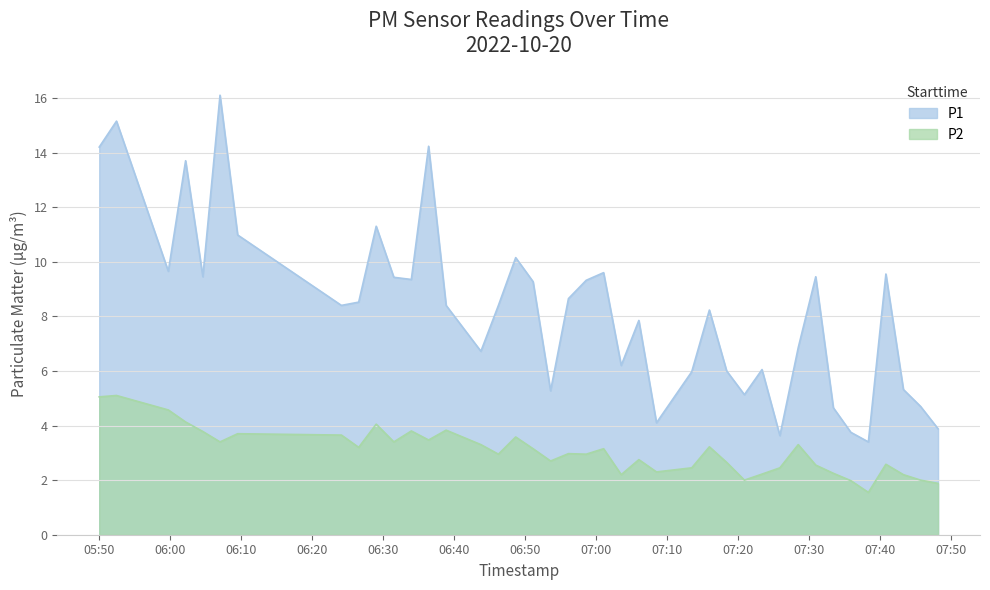

Which has a higher value, 2022-10-20T05:59:46 or 2022-10-20T07:15:59?

2022-10-20T05:59:46